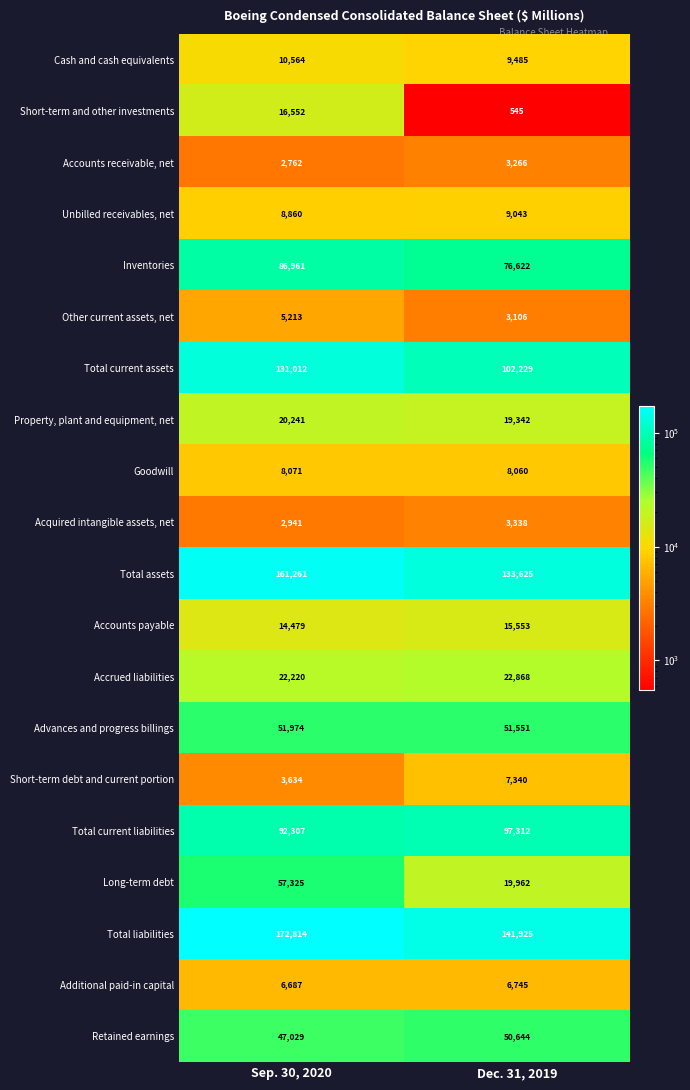

Which series has the widest spread of values?

Long-term debt